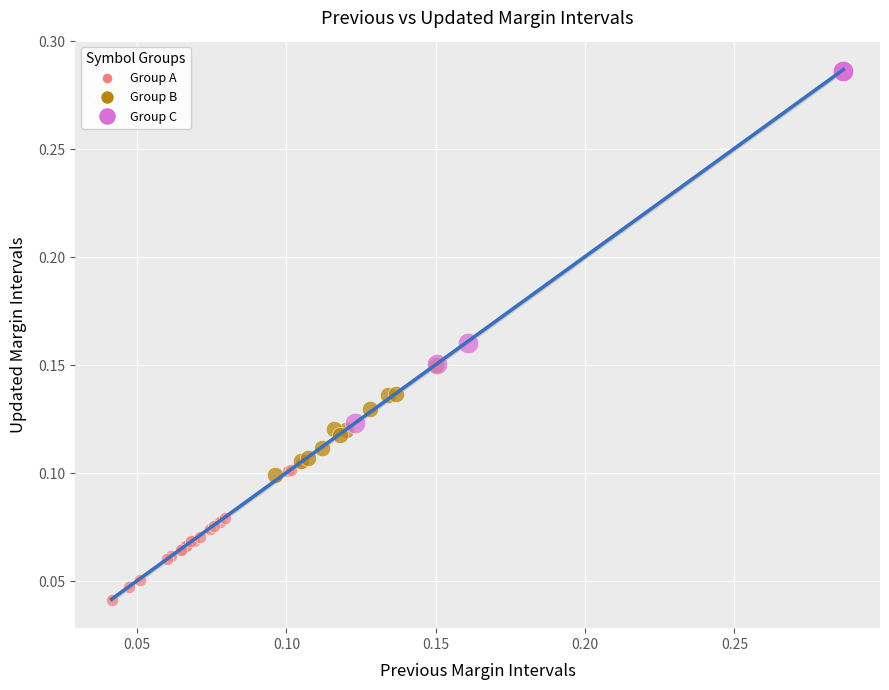

Which series has the largest Y range (max minus min)?

Group C